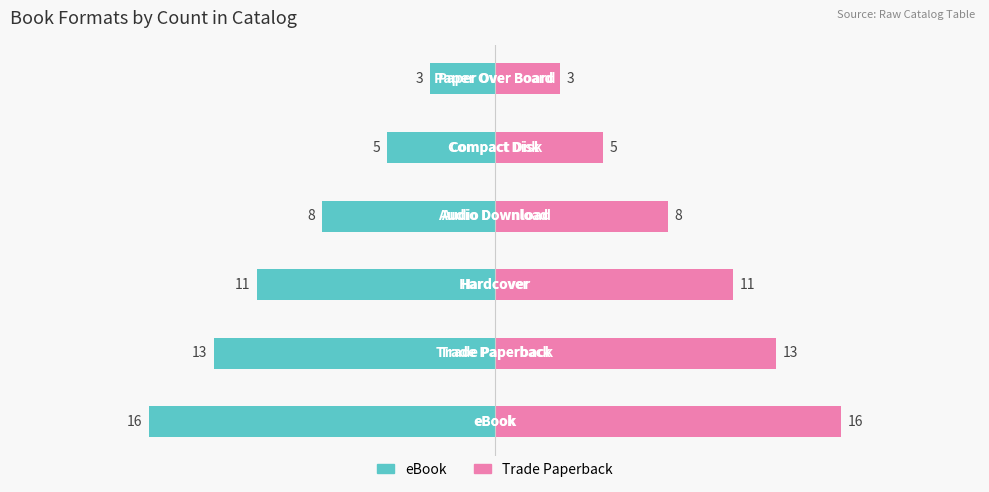

How many groups of bars are there?

6